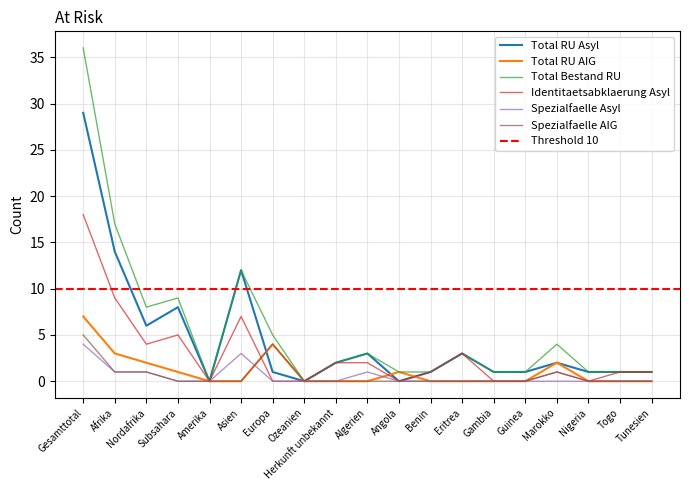

Reading left to right, what are all the values shown in this chart?

Total RU Asyl: Gesamttotal=29	Afrika=14	Nordafrika=6	Subsahara=8	Amerika=0	Asien=12	Europa=1	Ozeanien=0	Herkunft unbekannt=2	Algerien=3	Angola=0	Benin=1	Eritrea=3	Gambia=1	Guinea=1	Marokko=2	Nigeria=1	Togo=1	Tunesien=1
Total RU AIG: Gesamttotal=7	Afrika=3	Nordafrika=2	Subsahara=1	Amerika=0	Asien=0	Europa=4	Ozeanien=0	Herkunft unbekannt=0	Algerien=0	Angola=1	Benin=0	Eritrea=0	Gambia=0	Guinea=0	Marokko=2	Nigeria=0	Togo=0	Tunesien=0
Total Bestand RU: Gesamttotal=36	Afrika=17	Nordafrika=8	Subsahara=9	Amerika=0	Asien=12	Europa=5	Ozeanien=0	Herkunft unbekannt=2	Algerien=3	Angola=1	Benin=1	Eritrea=3	Gambia=1	Guinea=1	Marokko=4	Nigeria=1	Togo=1	Tunesien=1
Identitaetsabklaerung Asyl: Gesamttotal=18	Afrika=9	Nordafrika=4	Subsahara=5	Amerika=0	Asien=7	Europa=0	Ozeanien=0	Herkunft unbekannt=2	Algerien=2	Angola=0	Benin=1	Eritrea=3	Gambia=0	Guinea=0	Marokko=1	Nigeria=0	Togo=1	Tunesien=1
Spezialfaelle Asyl: Gesamttotal=4	Afrika=1	Nordafrika=1	Subsahara=0	Amerika=0	Asien=3	Europa=0	Ozeanien=0	Herkunft unbekannt=0	Algerien=1	Angola=0	Benin=0	Eritrea=0	Gambia=0	Guinea=0	Marokko=0	Nigeria=0	Togo=0	Tunesien=0
Spezialfaelle AIG: Gesamttotal=5	Afrika=1	Nordafrika=1	Subsahara=0	Amerika=0	Asien=0	Europa=4	Ozeanien=0	Herkunft unbekannt=0	Algerien=0	Angola=0	Benin=0	Eritrea=0	Gambia=0	Guinea=0	Marokko=1	Nigeria=0	Togo=0	Tunesien=0